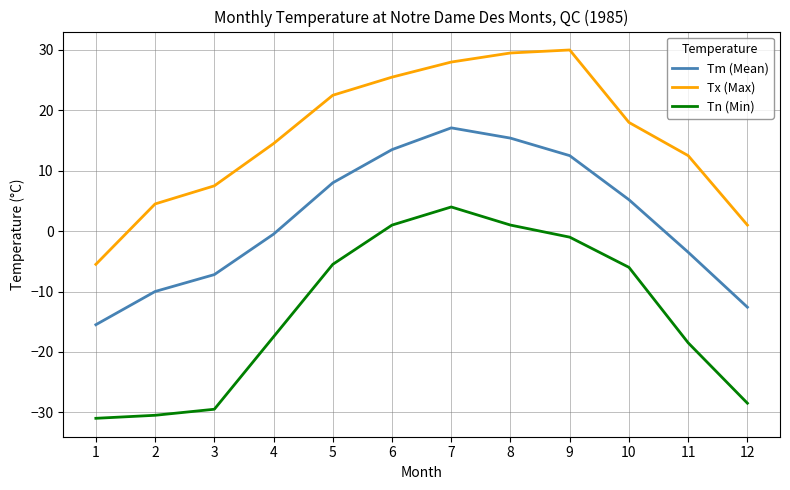

What is the minimum value for Tn (Min)?

-31.0